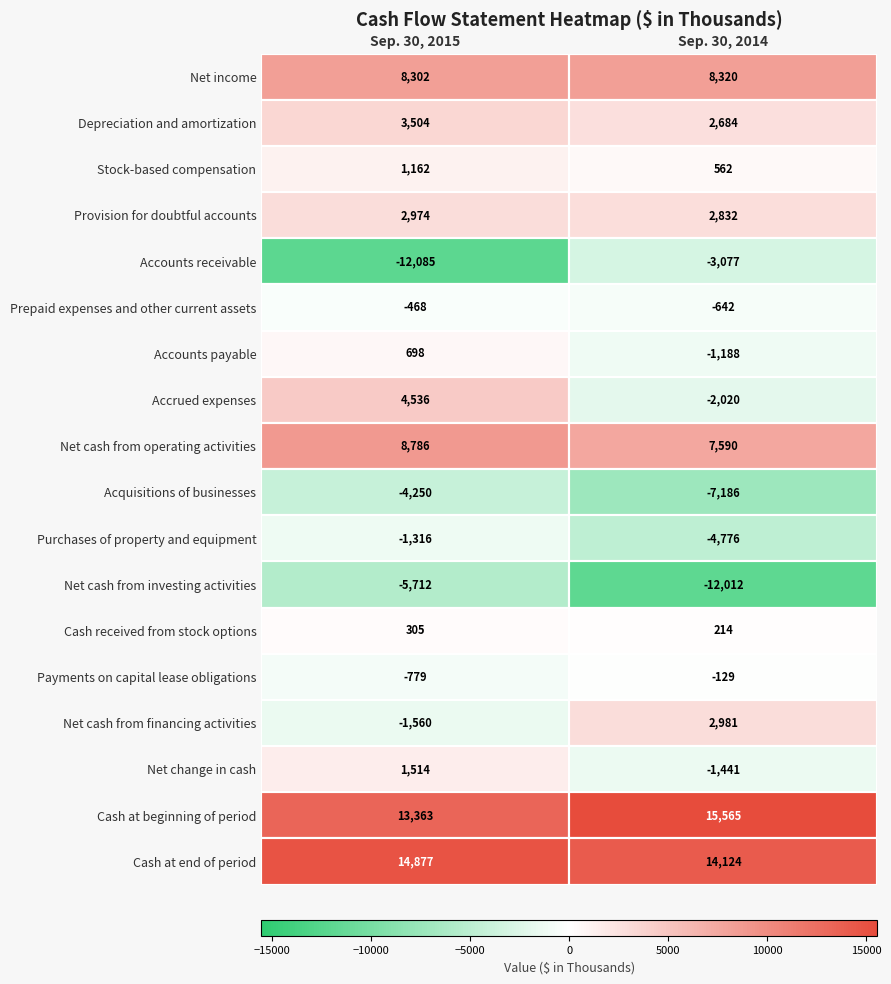

Rank the series by their maximum value, from highest to lowest.

Cash at beginning of period, Cash at end of period, Net cash from operating activities, Net income, Accrued expenses, Depreciation and amortization, Net cash from financing activities, Provision for doubtful accounts, Net change in cash, Stock-based compensation, Accounts payable, Cash received from stock options, Payments on capital lease obligations, Prepaid expenses and other current assets, Purchases of property and equipment, Accounts receivable, Acquisitions of businesses, Net cash from investing activities